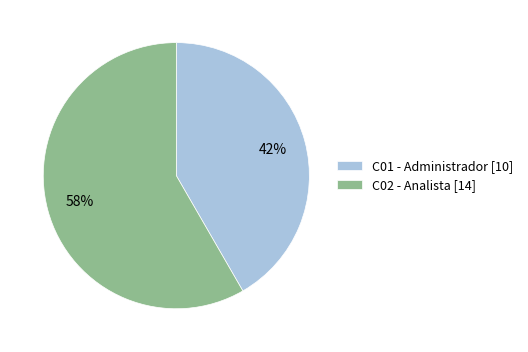

To the nearest percent, what portion does C01 - Administrador represent?

42%